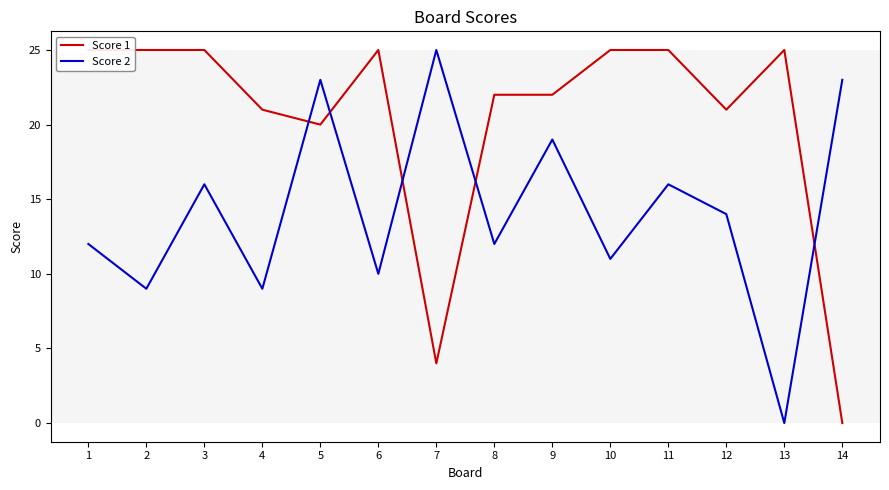

What is the difference between the highest and lowest values at 4?

12